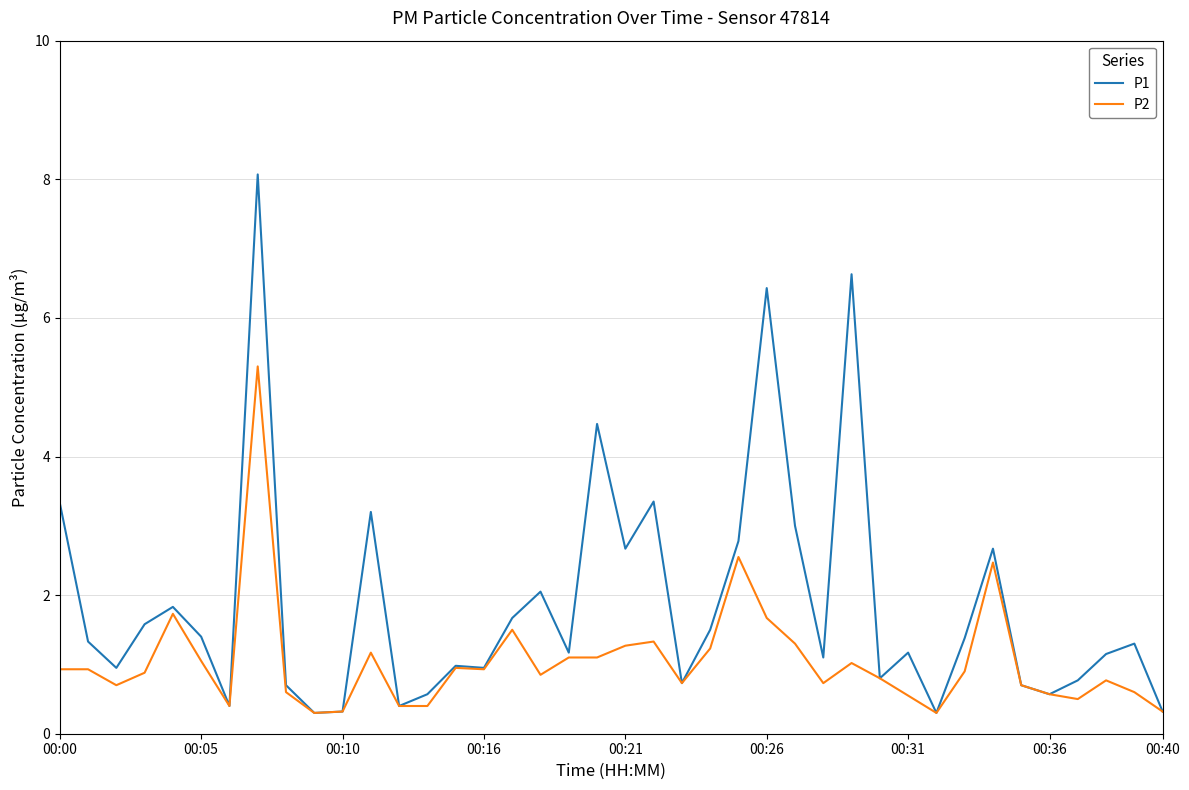

How many distinct data groups are displayed?

2